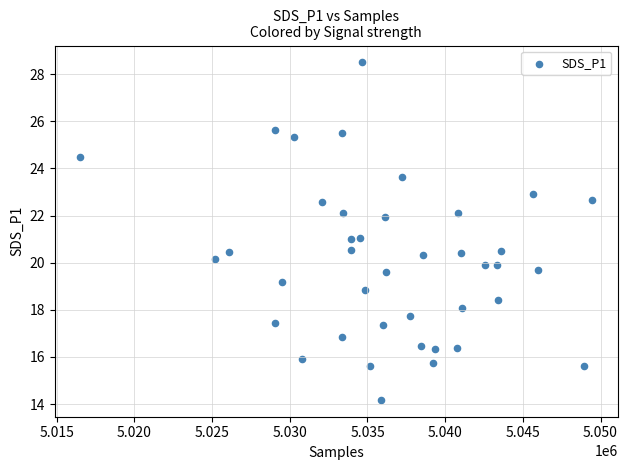

What is the range of X values (max minus min)?

32929.0